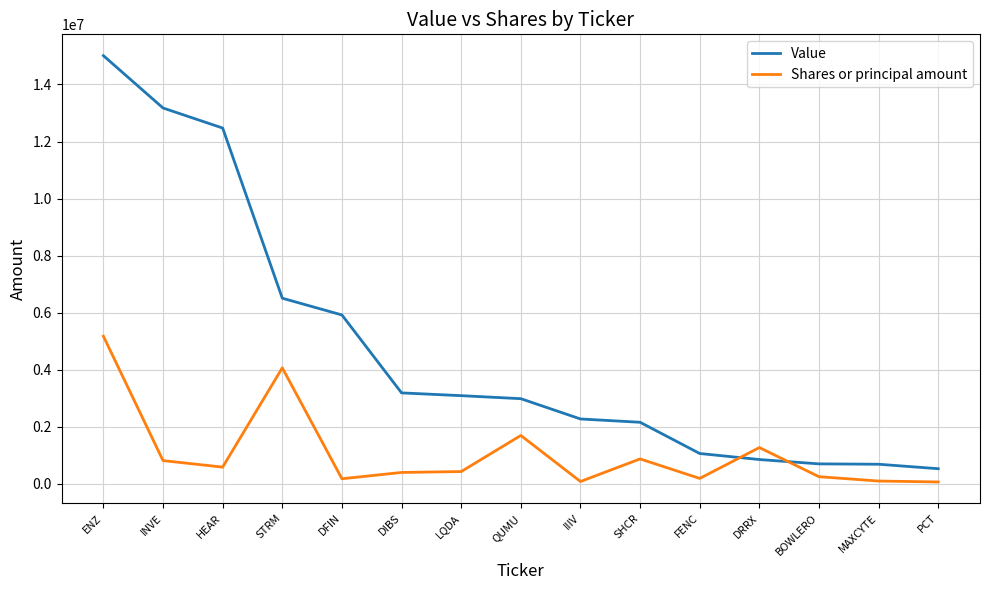

What is the minimum value for Value?

530000